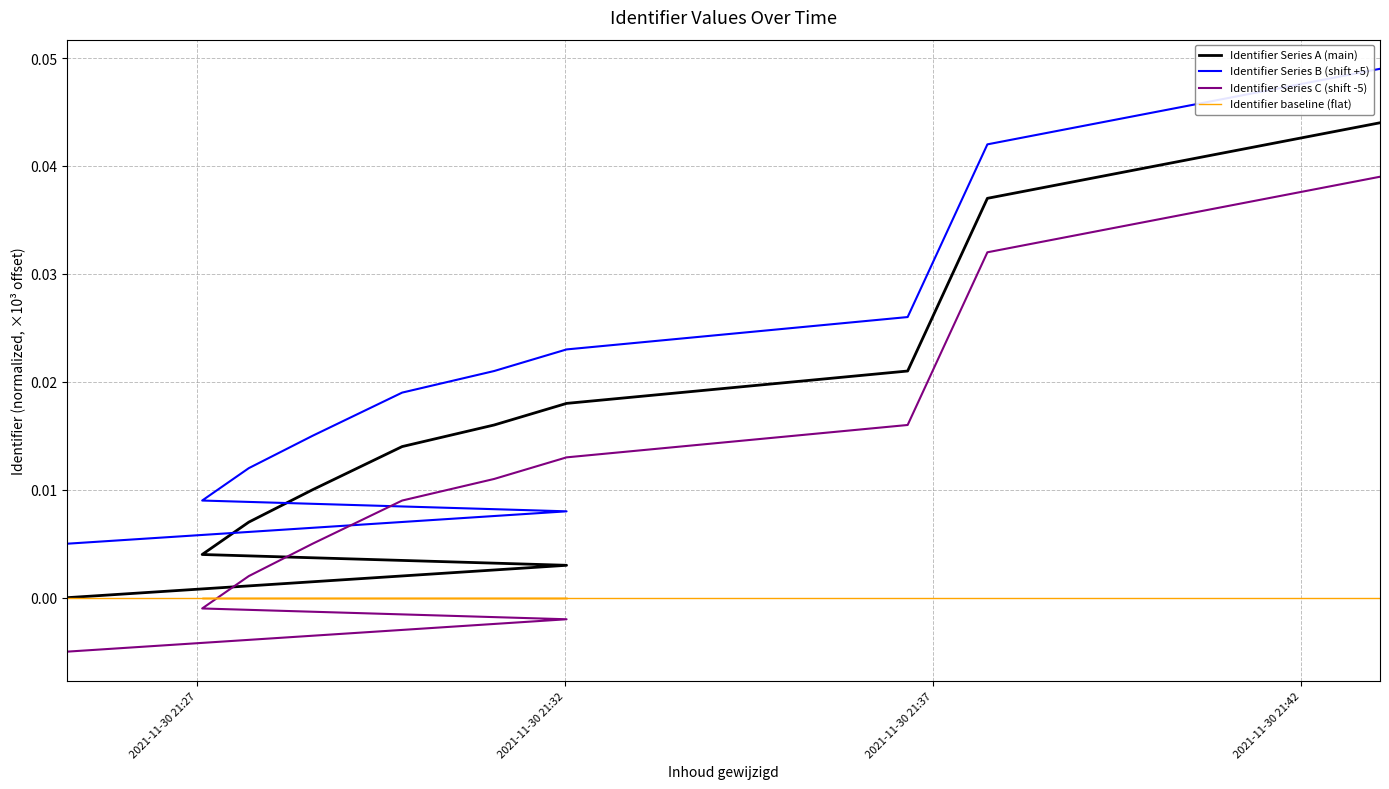

True or false: Identifier Series C (shift -5) and Identifier Series A (main) cross at least once.

False